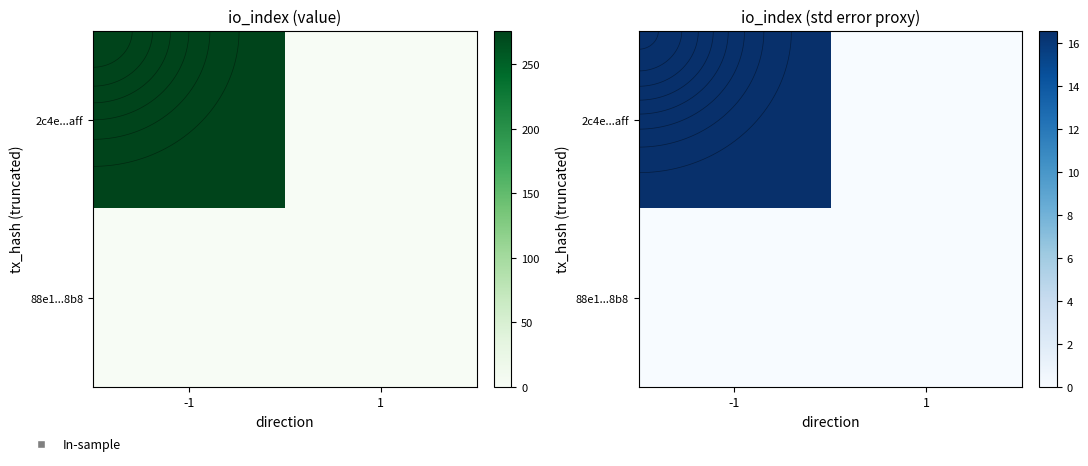

Which category has the highest value across all series?

-1